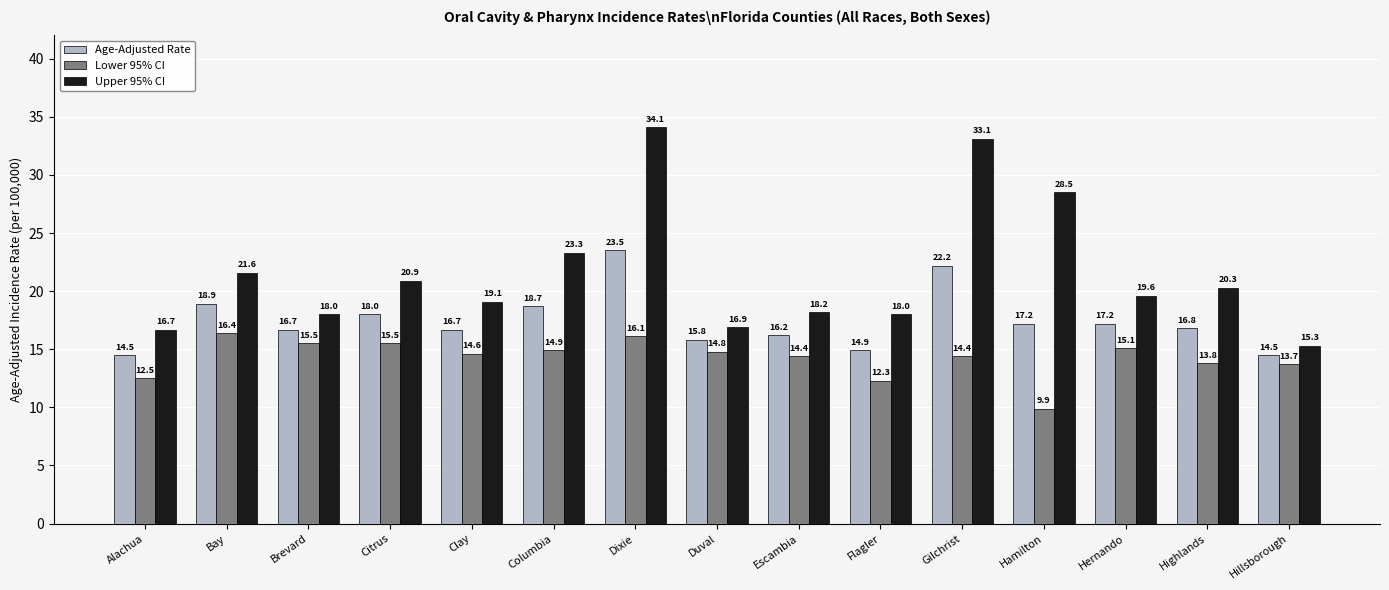

What is the difference between the Lower 95% CI values at Escambia and Dixie?

1.7